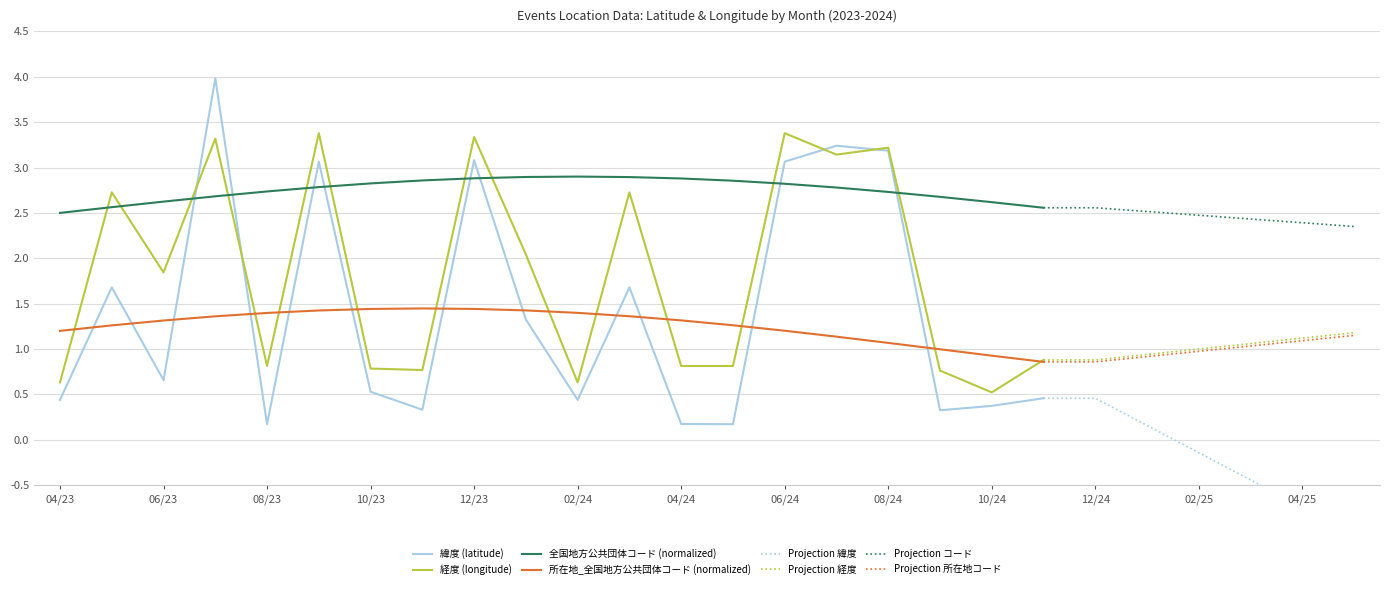

How many intersections are there between 緯度 (latitude) and 所在地_全国地方公共団体コード (normalized)?

12